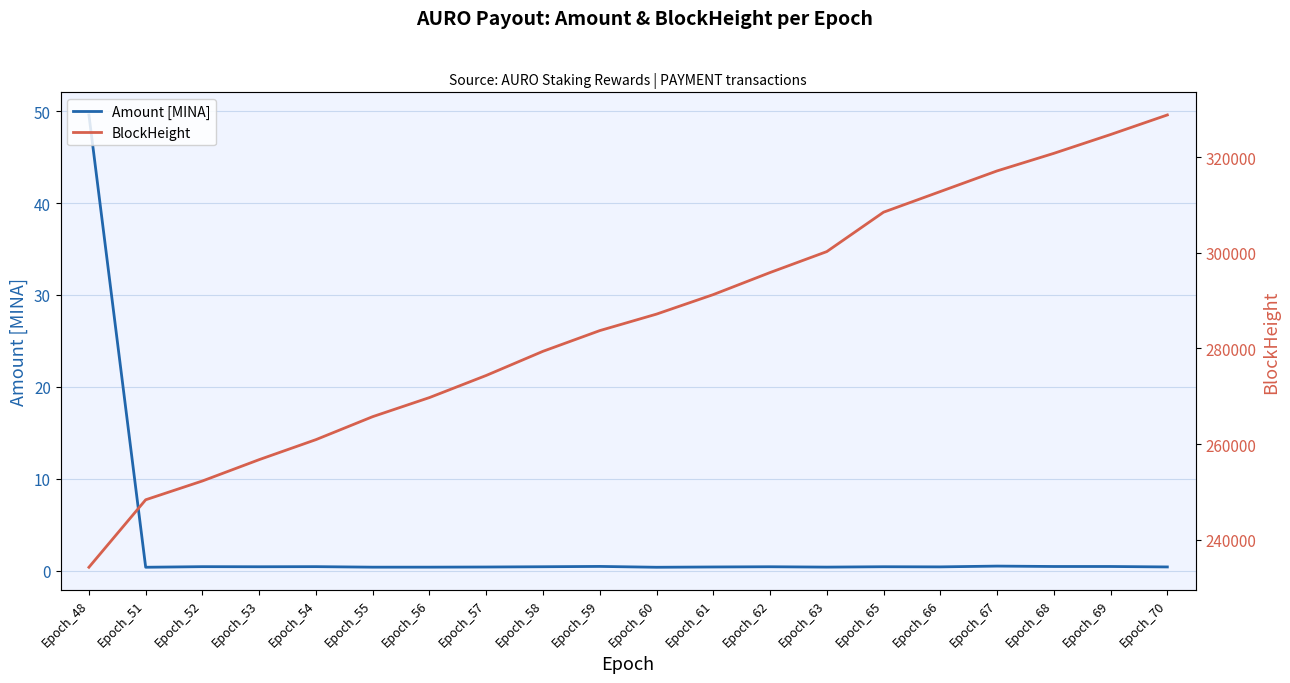

True or false: Amount [MINA] and BlockHeight intersect in this chart.

False